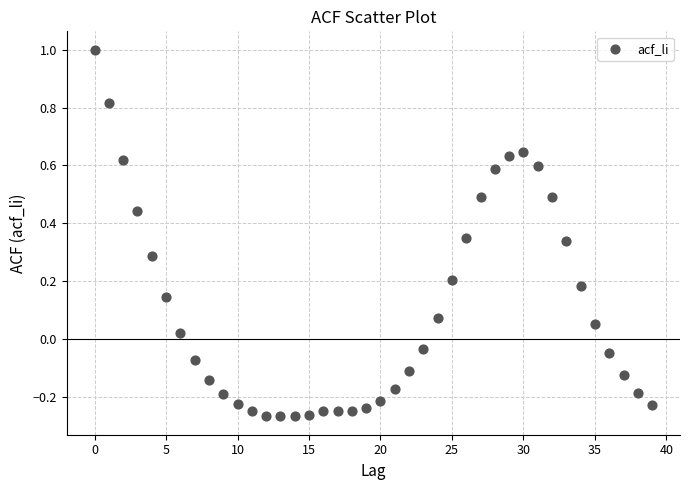

What is the range of Y values (max minus min)?

1.3